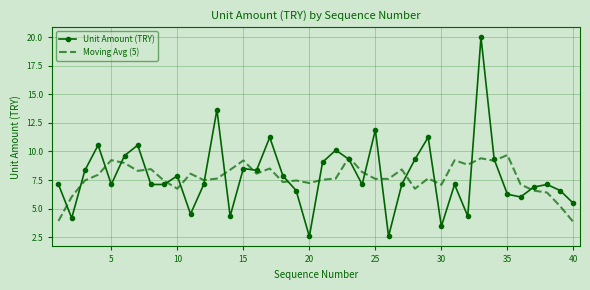

Which series has the largest range (max minus min)?

Unit Amount (TRY)